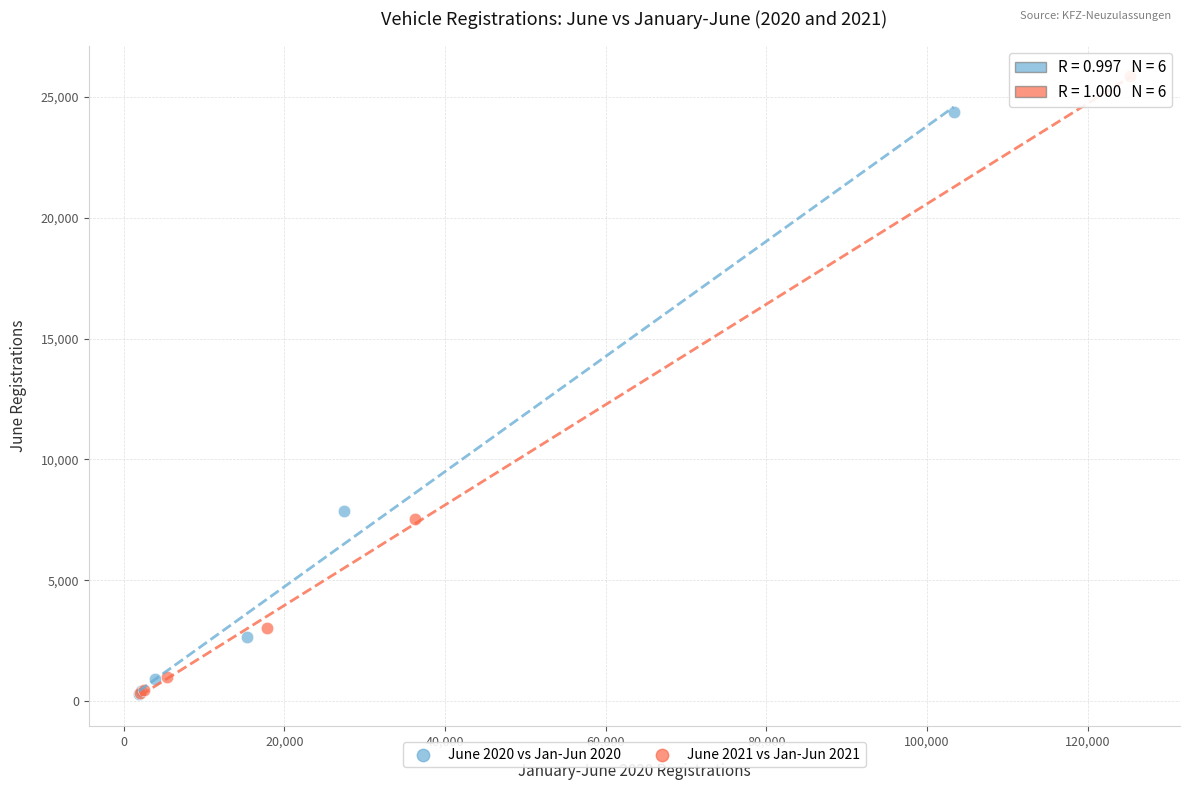

What are all the series names shown in the legend?

June 2020 vs Jan-Jun 2020, June 2021 vs Jan-Jun 2021